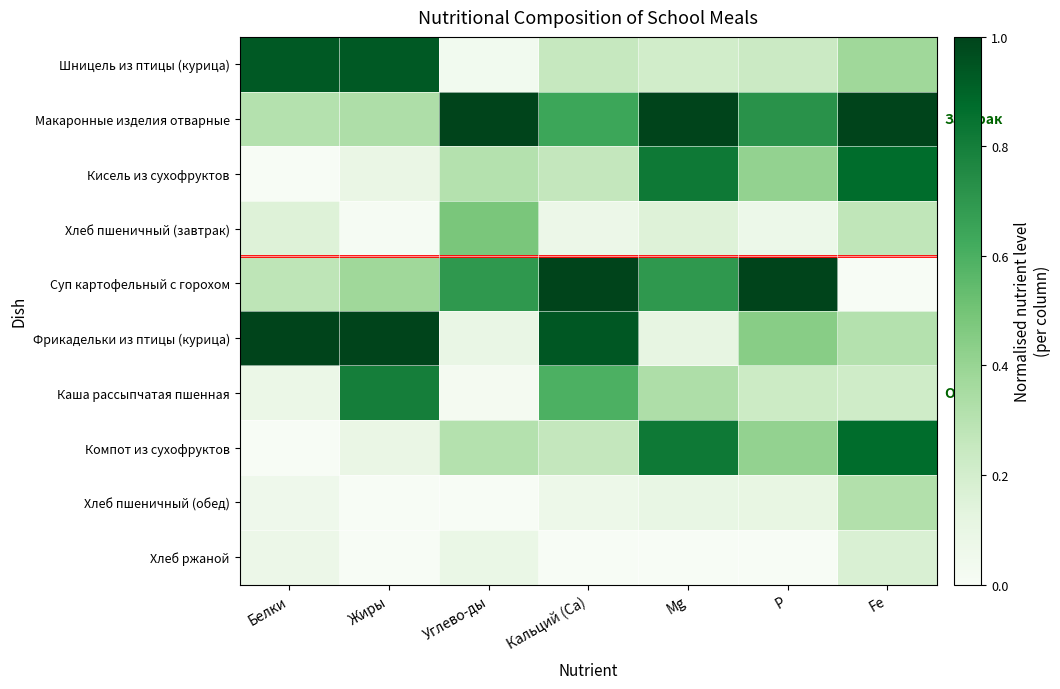

How many series are shown in this chart?

10